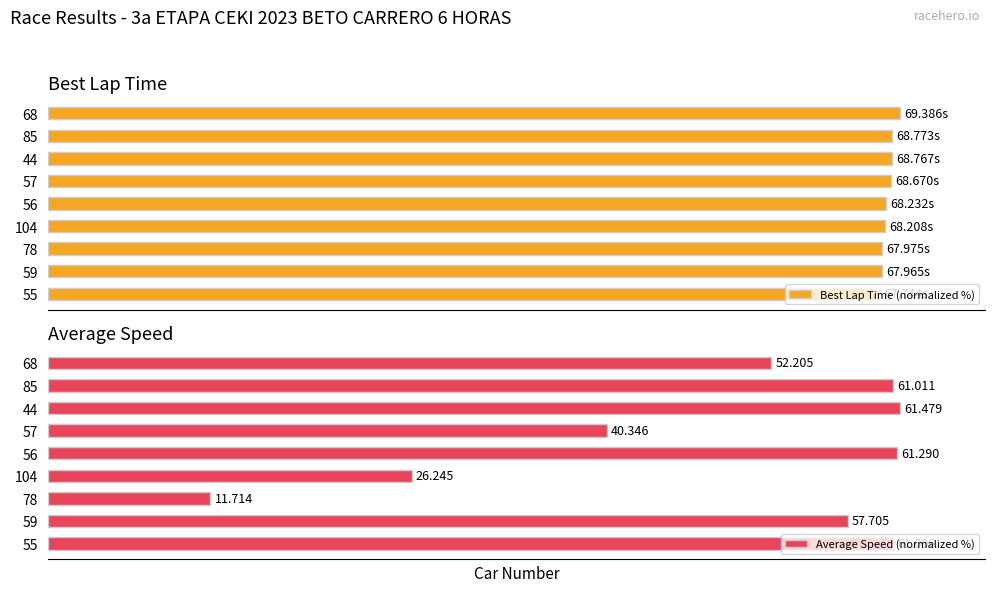

Reading left to right, extract all data points from this chart.

Best Lap Time (normalized %): 97.6	98.0	98.0	98.3	98.3	99.0	99.1	99.1	100.0
Average Speed (normalized %): 99.2	93.9	19.1	42.7	99.7	65.6	100.0	99.2	84.9